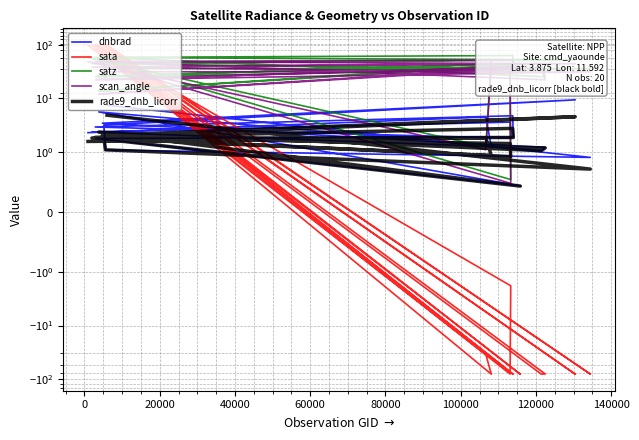

What is the difference between the second highest and second lowest values in the rade9_dnb_licorr series?

3.8